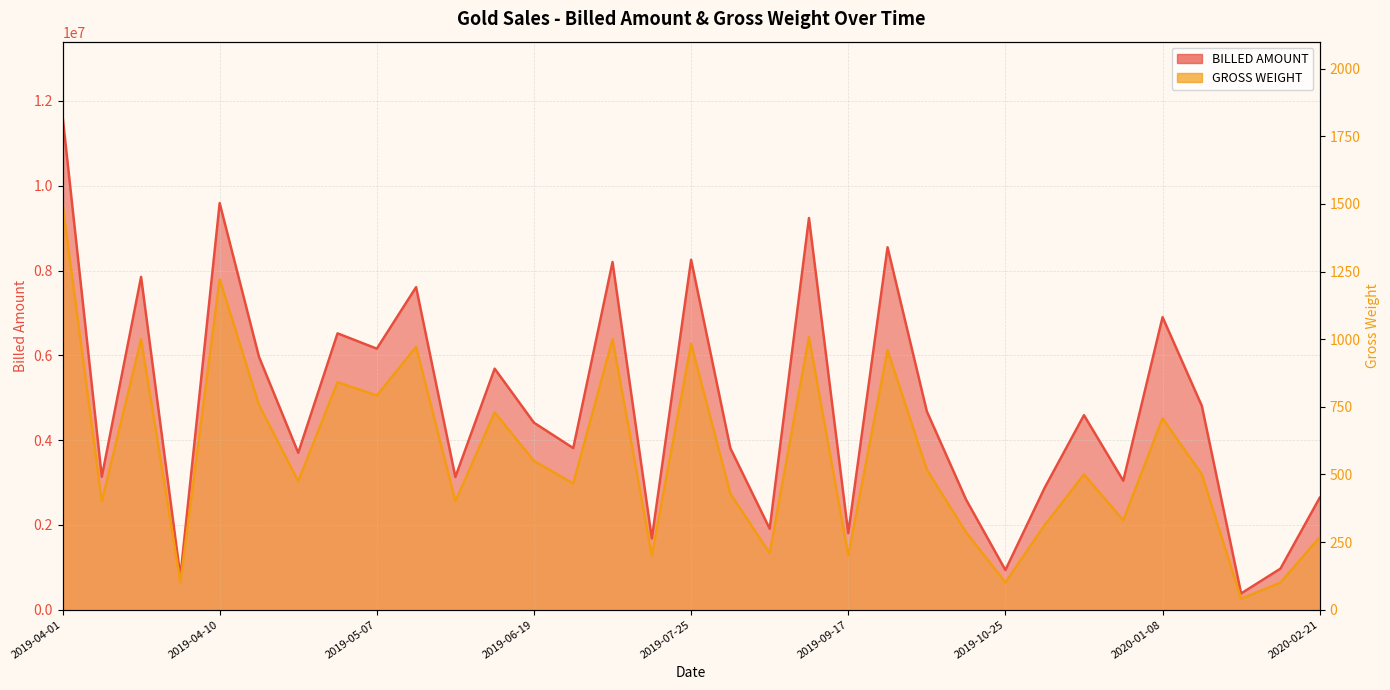

Is it true that GROSS WEIGHT equals 1158.9 at 2019-05-07?

False